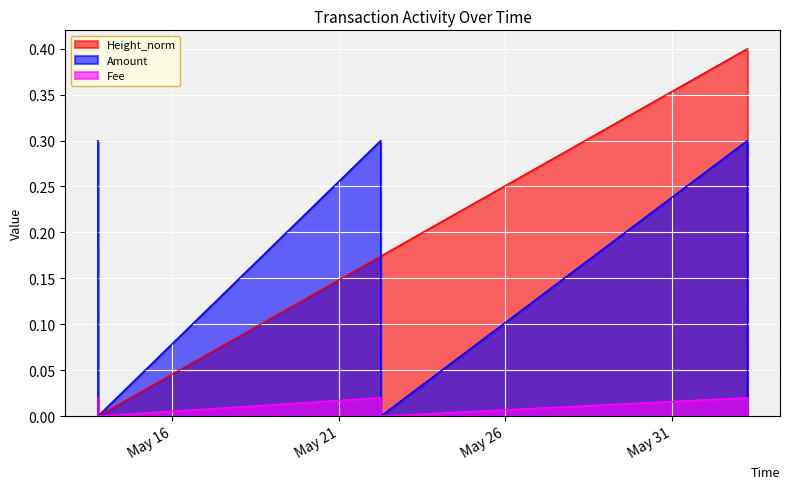

Which series has the largest total across all categories?

Height_norm